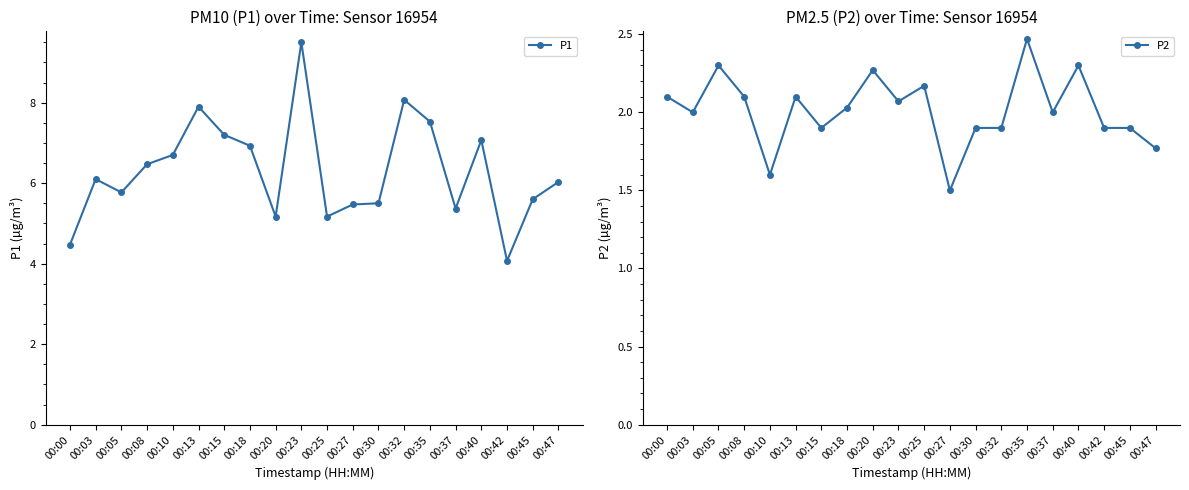

What is the difference between the maximum and minimum values in the P2 series?

1.0